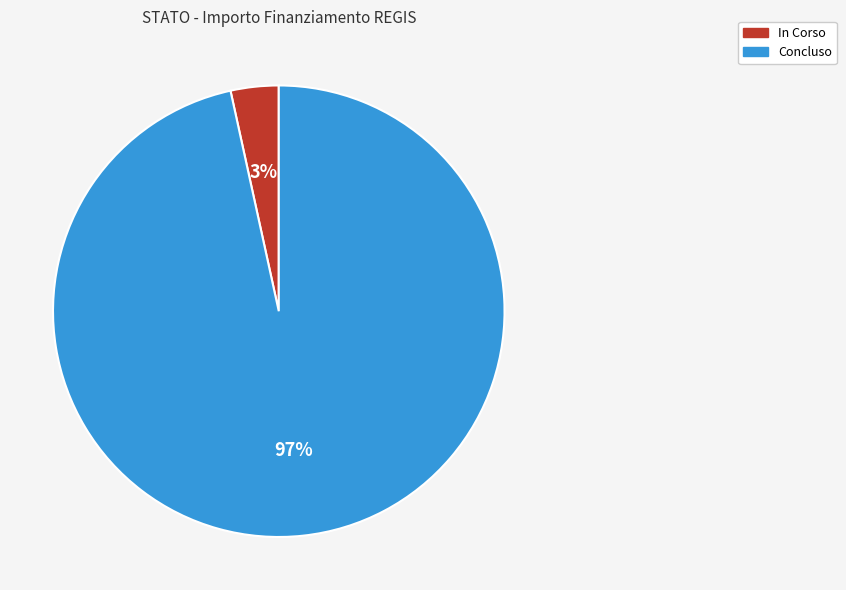

To the nearest percent, what portion does In Corso represent?

3%